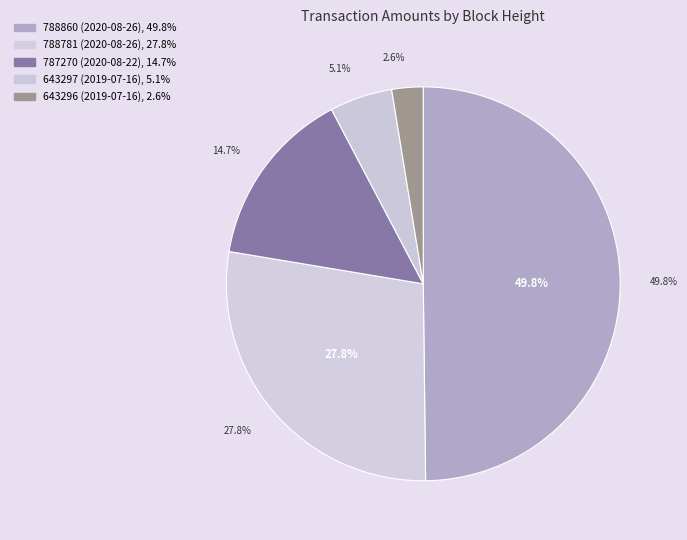

The 643296 (2019-07-16) slice represents 14% of the pie. True or false?

False